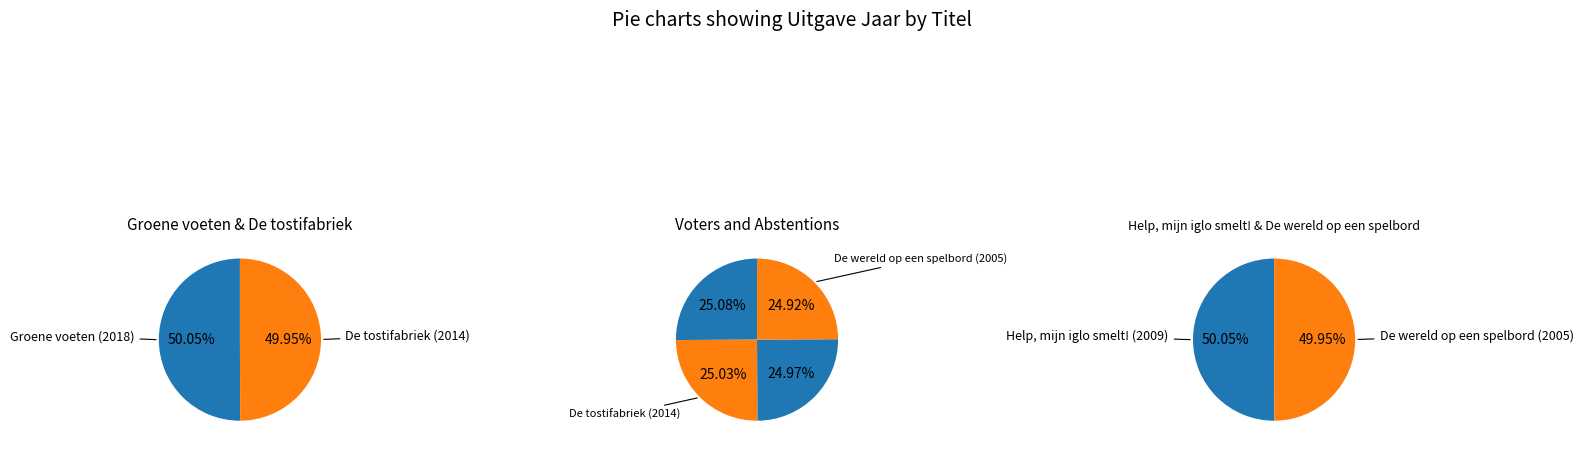

What is the change in value from Groene voeten to De wereld op een spelbord?

-13